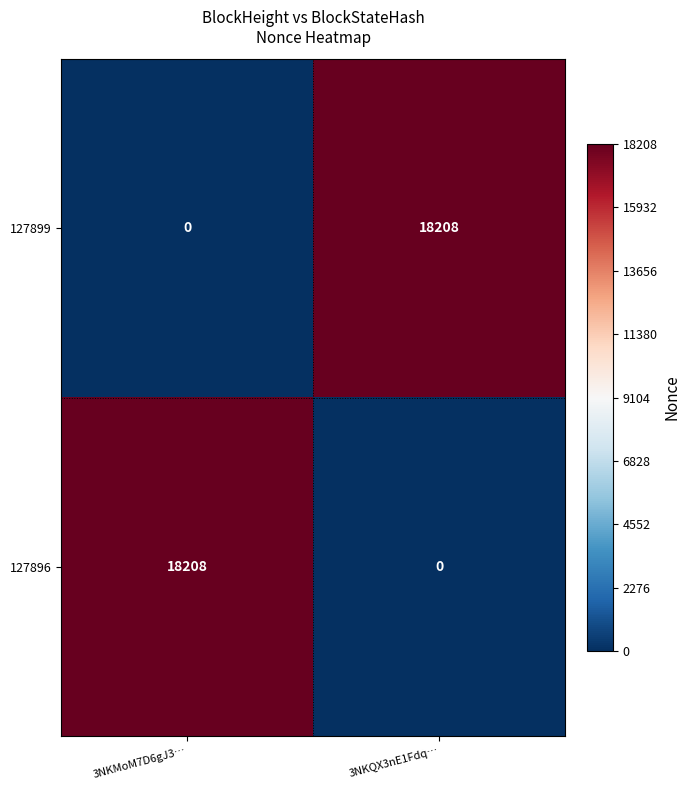

Rank the series at 3NKQX3nE1Fdq… from highest to lowest value.

127899, 127896